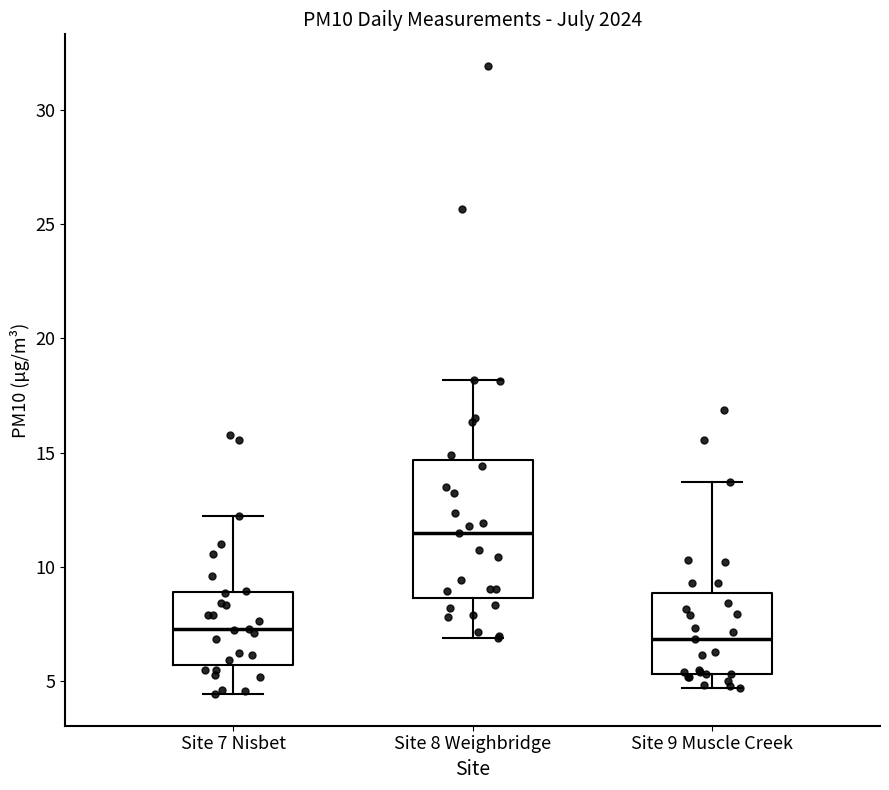

Reading left to right, transcribe this box plot: for each box, give where its median line is, the range the box spans, and where its two whiskers end, as read against the y-axis. The values are not printed on the chart, so give them approximately, as read against the axis.

Site 7 Nisbet: median 7.5, box 5.5 to 9.0, whiskers 4.5 to 12.0
Site 8 Weighbridge: median 11.5, box 8.5 to 14.5, whiskers 7.0 to 18.0
Site 9 Muscle Creek: median 7.0, box 5.5 to 9.0, whiskers 4.5 to 13.5